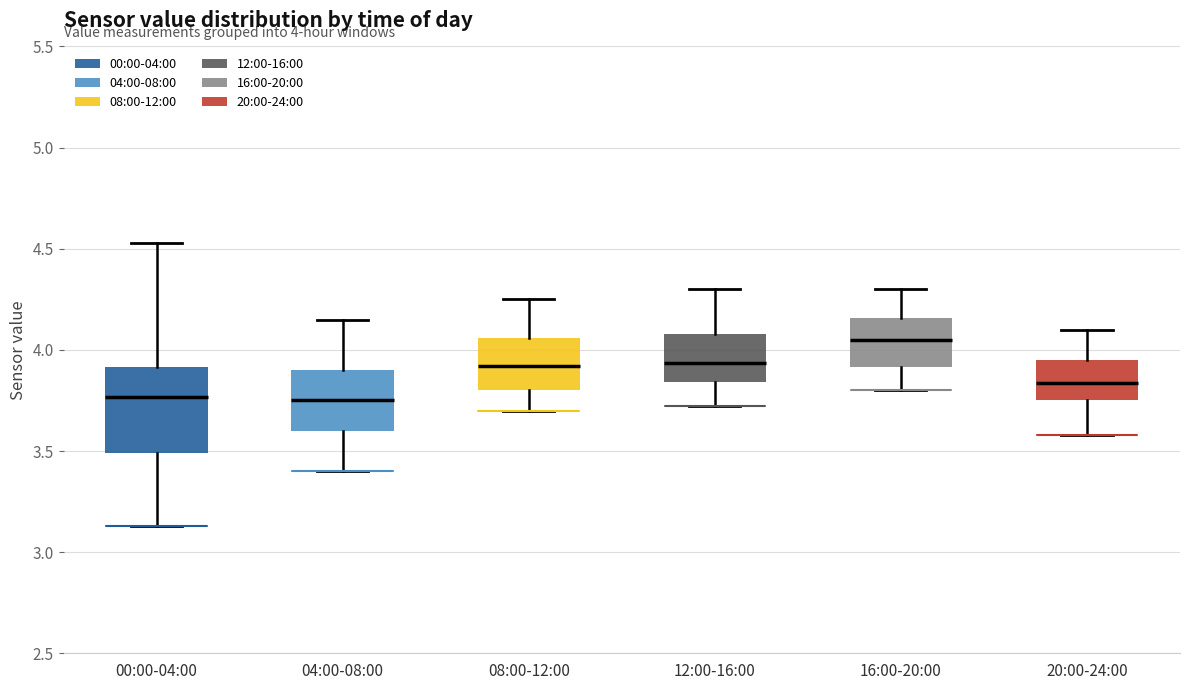

Which box is the tallest, from its lower edge to its upper edge?

00:00-04:00